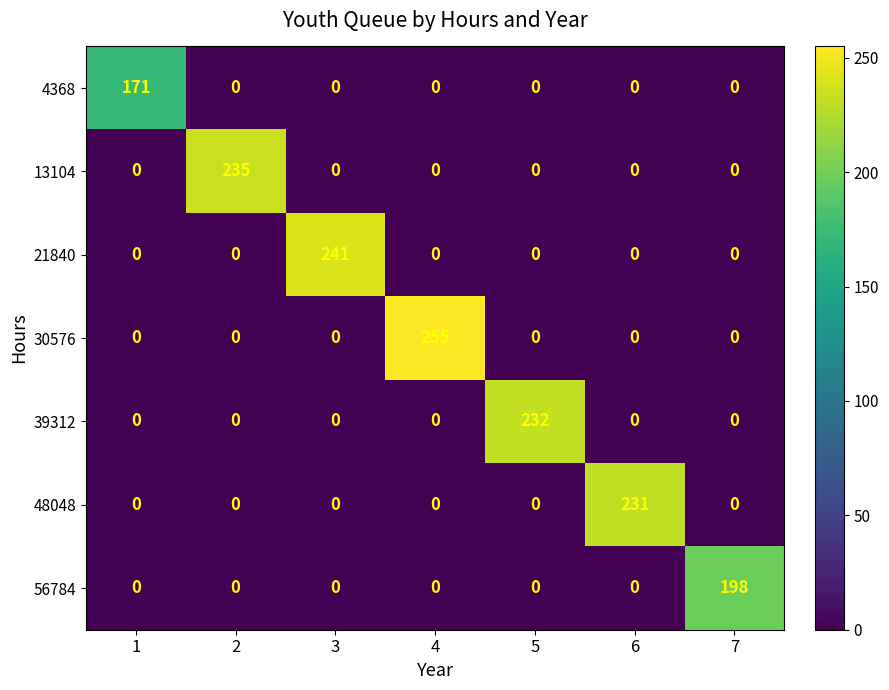

At which label does 56784 reach its peak?

7